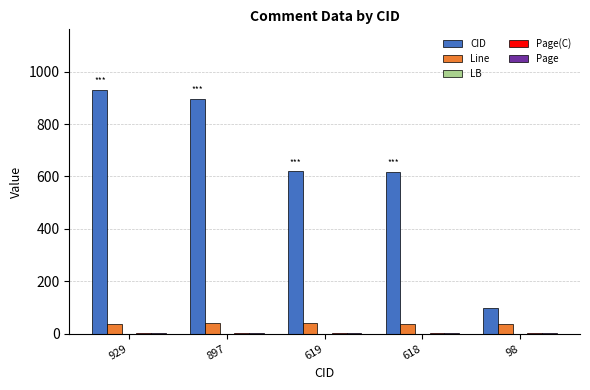

Is it true that CID equals 1386 at 929?

False